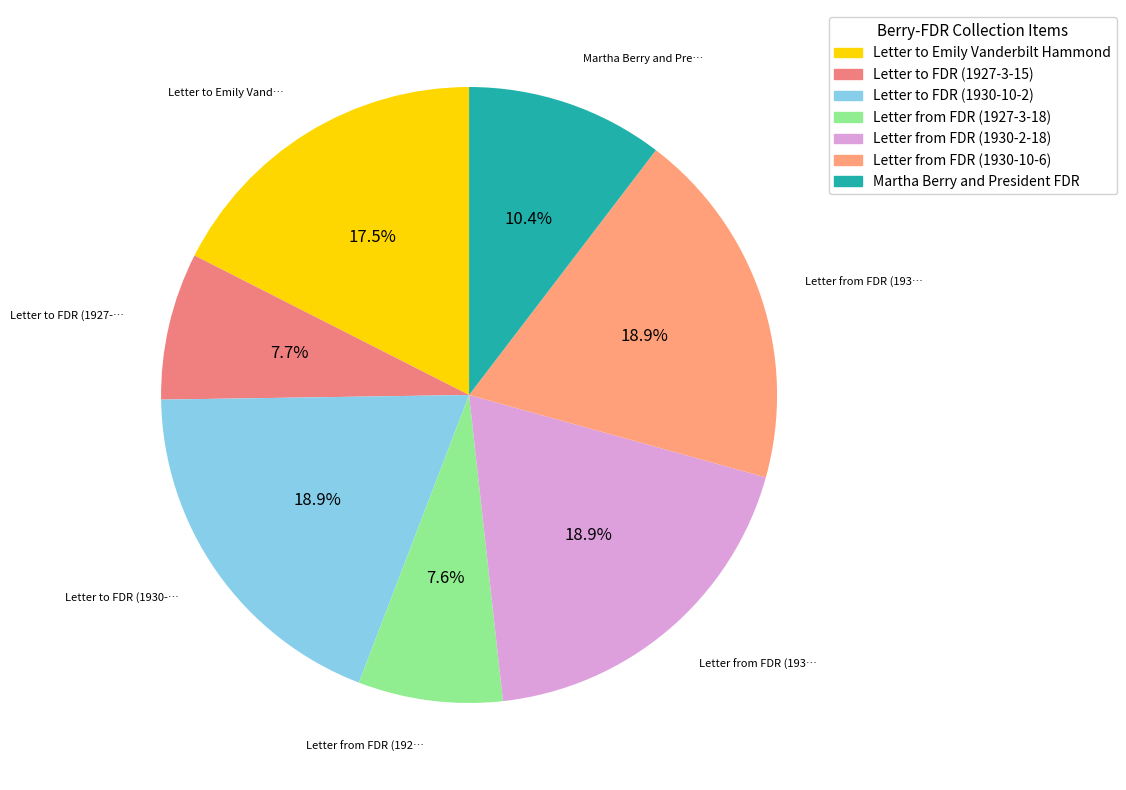

Count the number of slices in the pie.

7